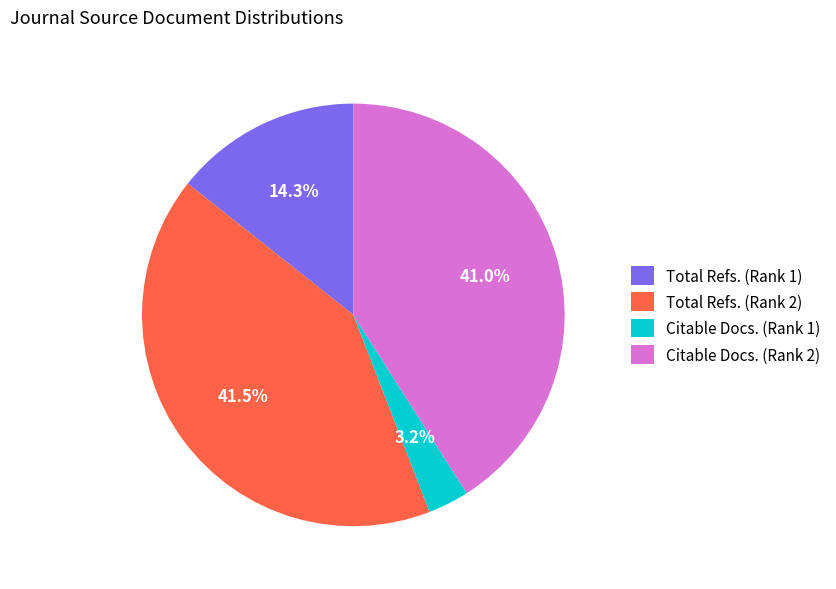

To the nearest percent, what is the difference between the largest and smallest slice percentages?

38%